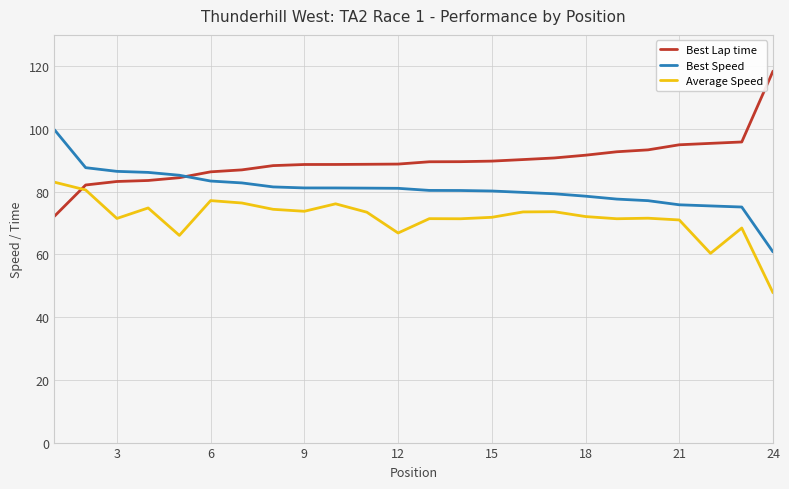

What is the smallest value displayed?

47.8